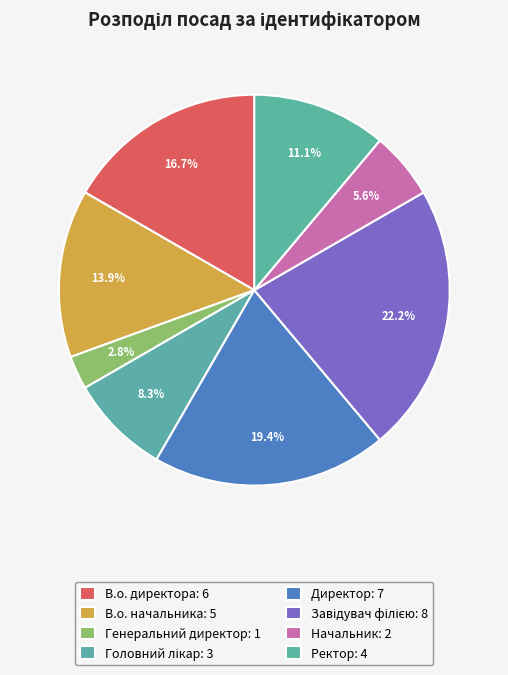

How many segments does this pie chart have?

8